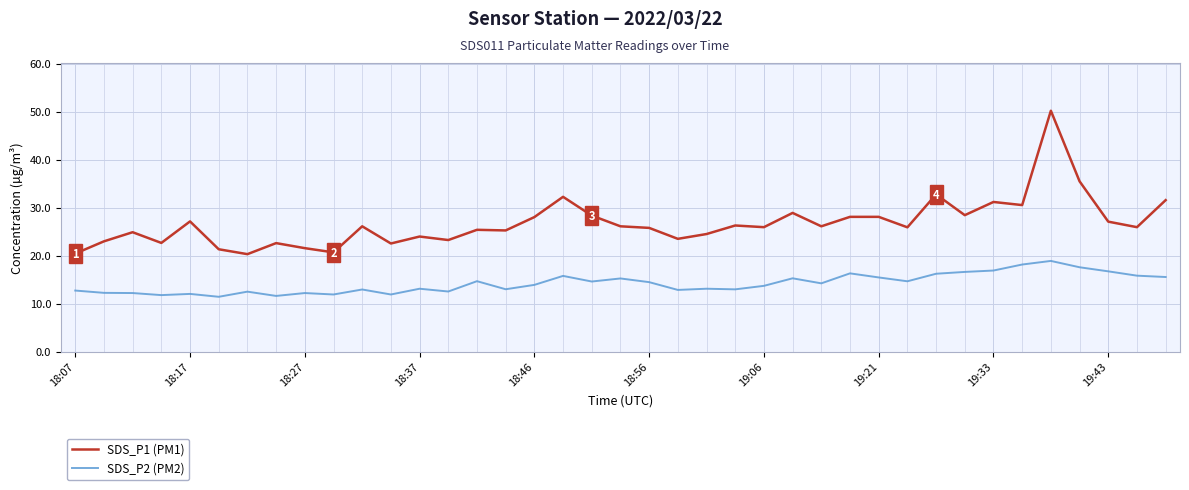

Count the number of categories in the chart.

39